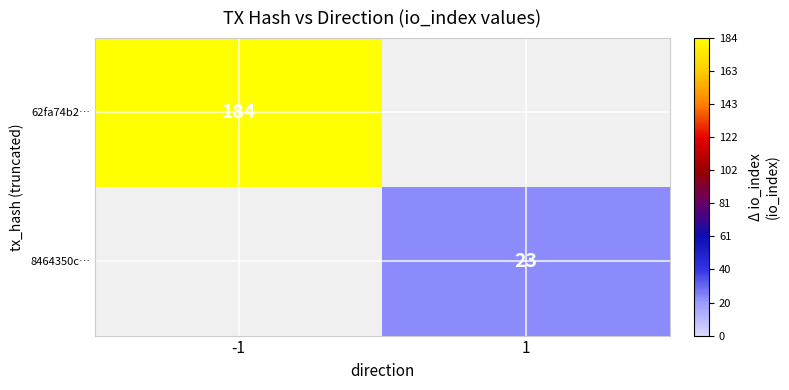

Is it true that 62fa74b2… equals 268 at -1?

False